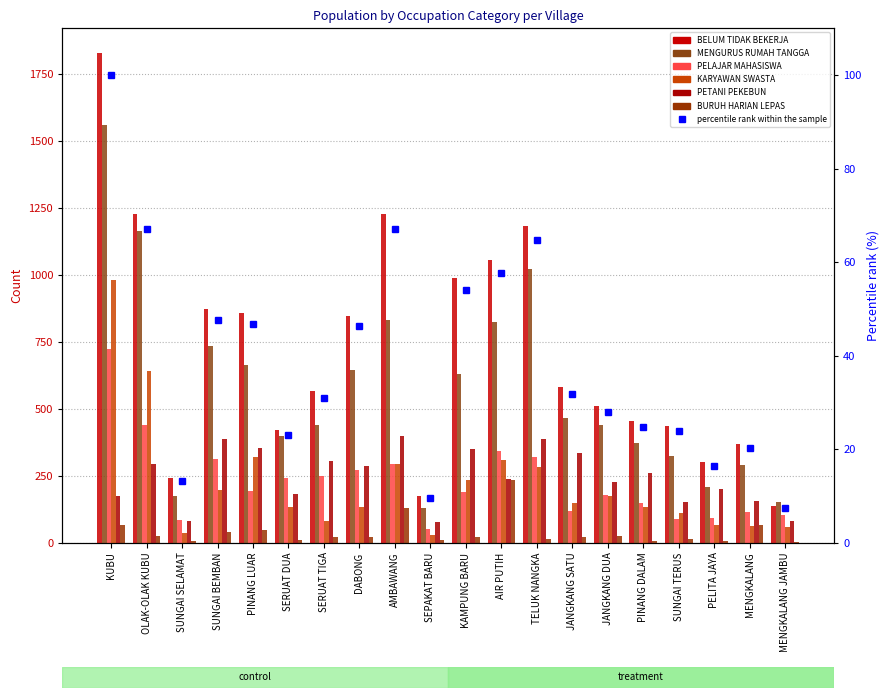

What is the average value of the MENGURUS RUMAH TANGGA series?

573.7